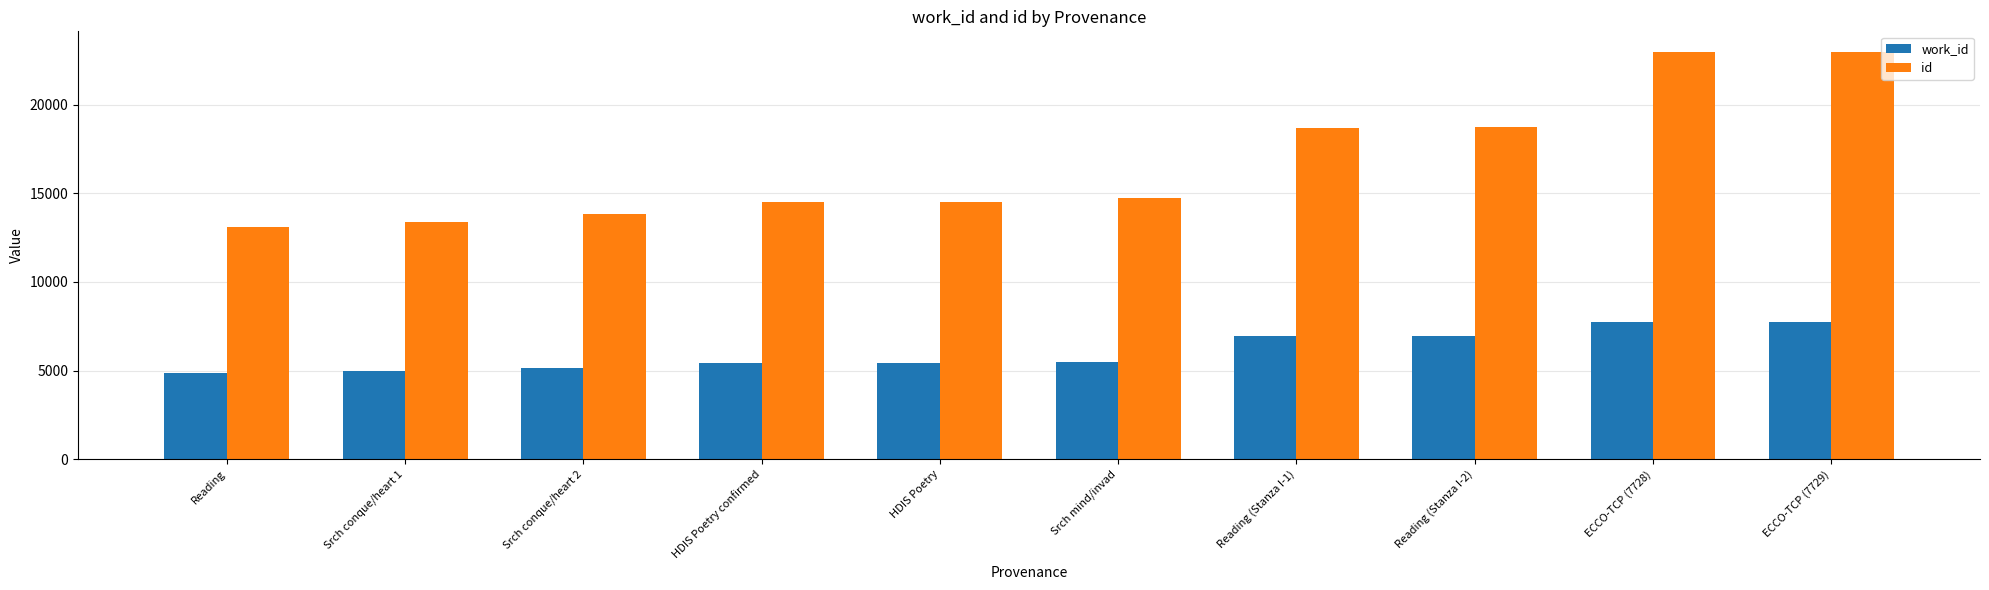

What is the maximum value for work_id?

7729